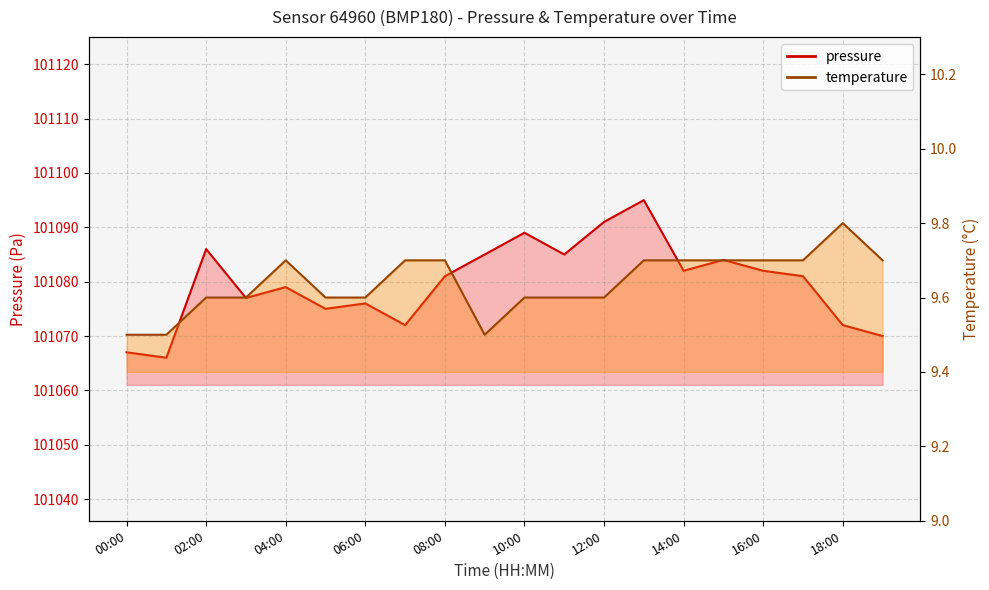

What are all the series names shown in the legend?

pressure, temperature